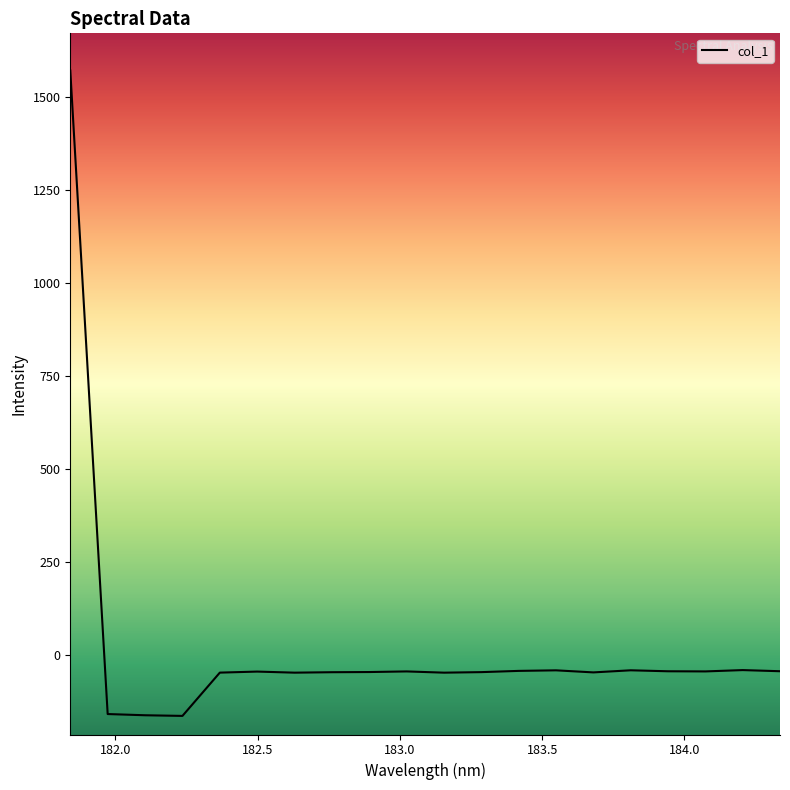

What is the difference between the maximum and minimum values?

1735.1